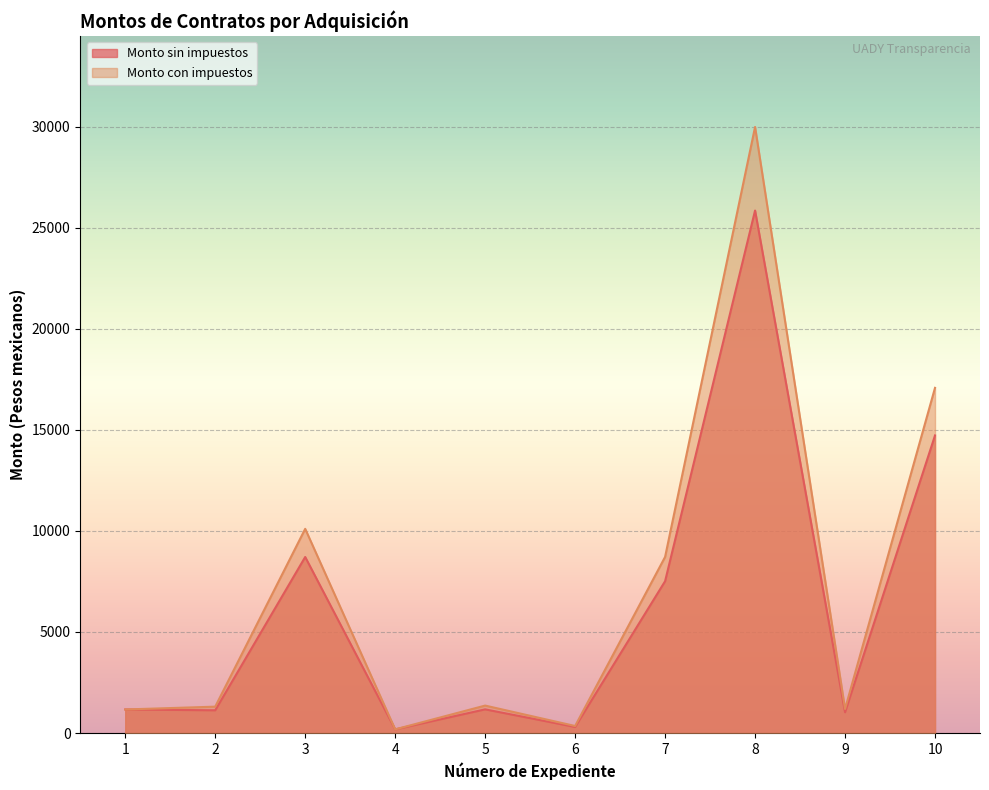

What is the minimum value shown in the chart?

180.0